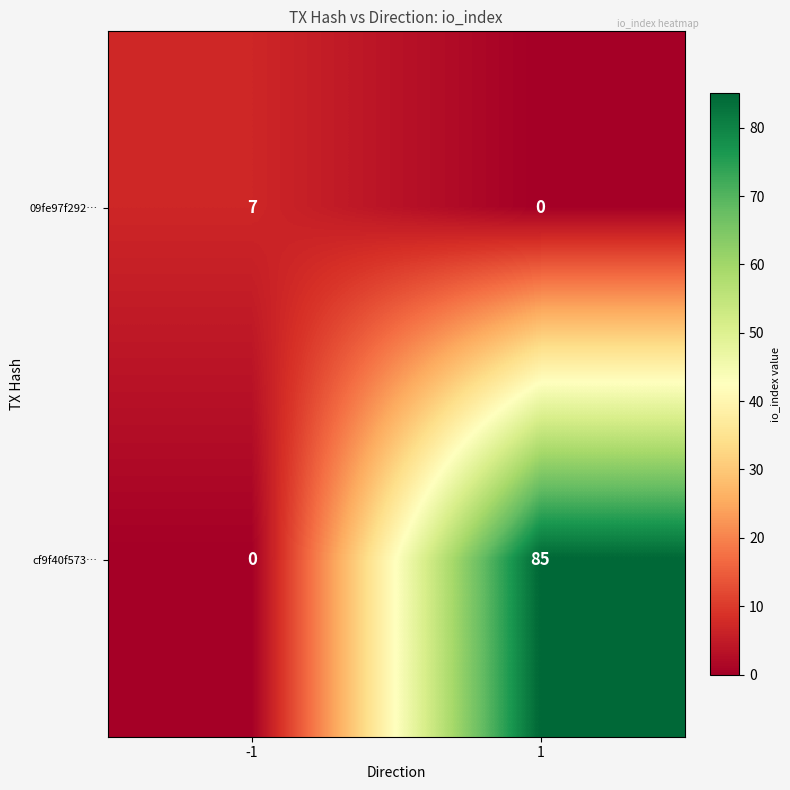

What is the total value across all series at -1?

7